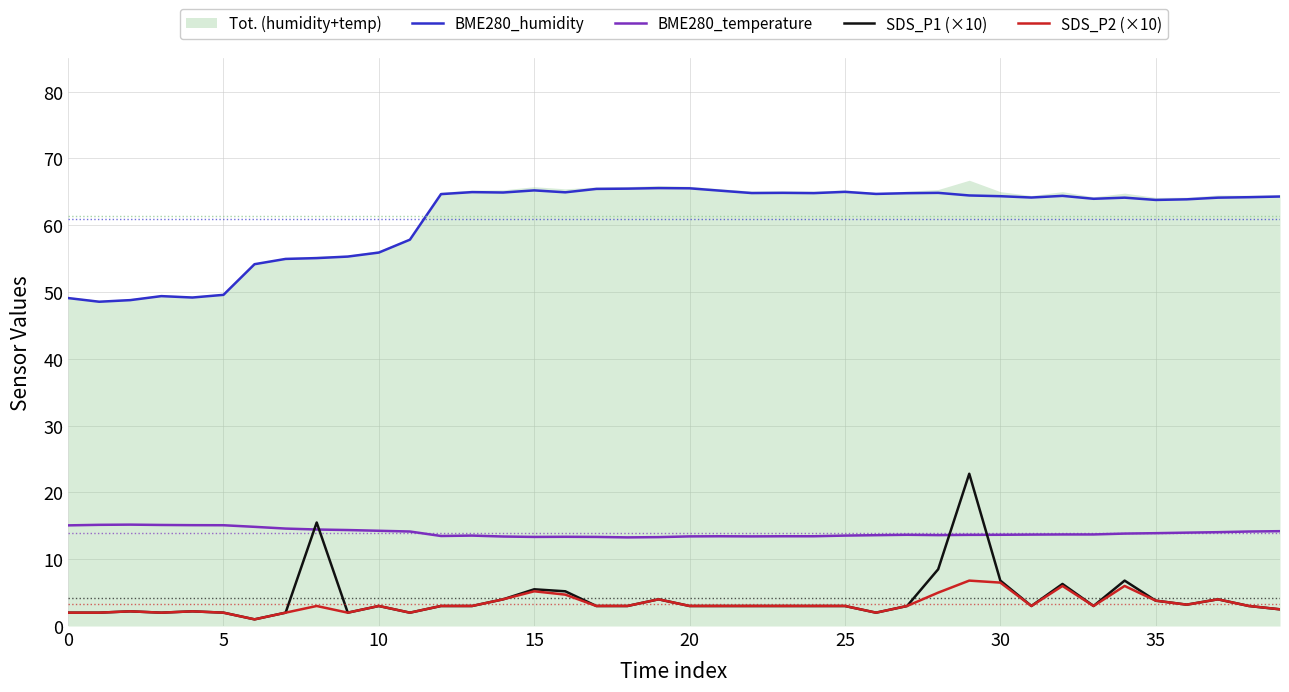

True or false: BME280_temperature and SDS_P2 (×10) cross at least once.

False